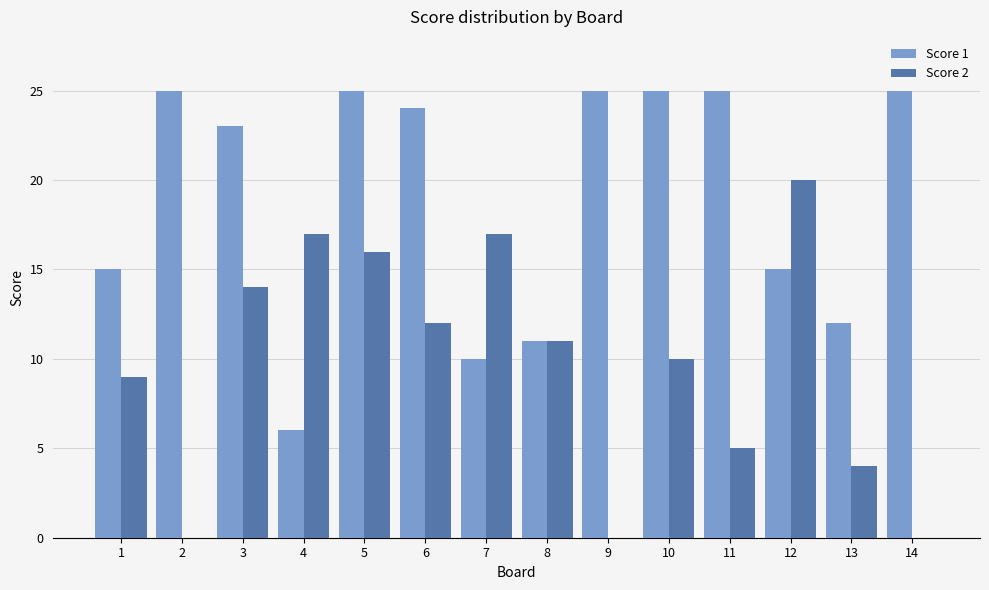

Which series changed the most between 8 and 11?

Score 1